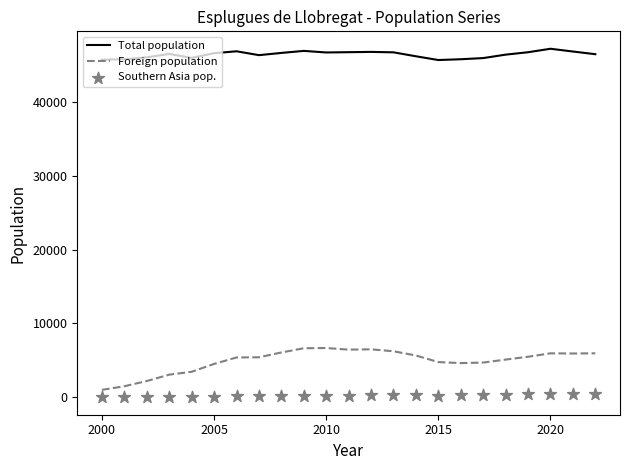

Which series has the widest spread of Y values?

Foreign population